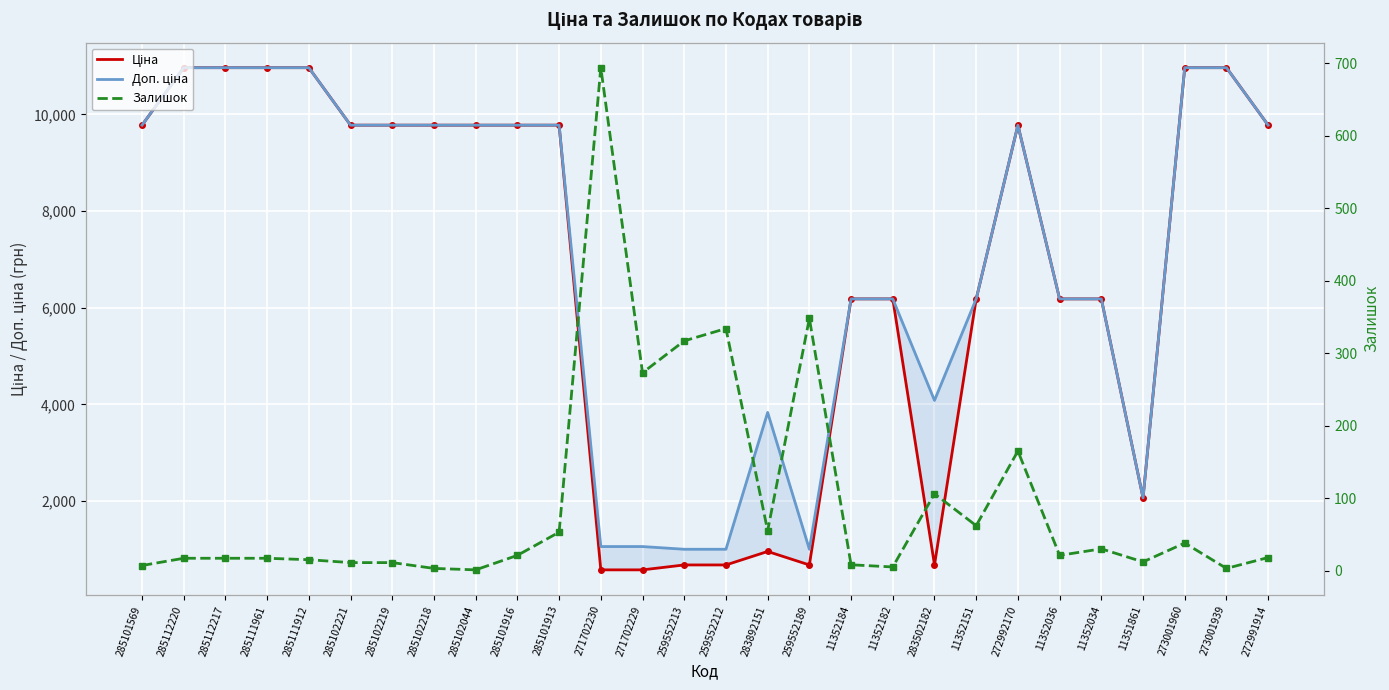

What is the value of the Ціна point at the 6th from the left?

9775.5